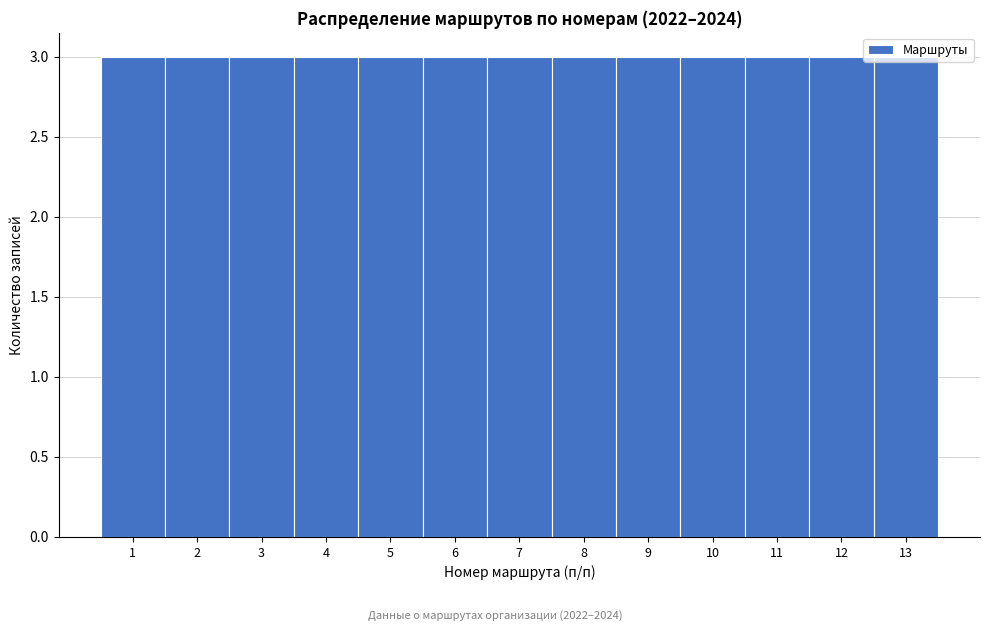

Reading left to right, transcribe this chart: for each bar, give the range it covers on the x-axis and its height. The values are not printed on the chart, so give them approximately, as read against the axis.

0.5 to 1.5: 3
1.5 to 2.5: 3
2.5 to 3.5: 3
3.5 to 4.5: 3
4.5 to 5.5: 3
5.5 to 6.5: 3
6.5 to 7.5: 3
7.5 to 8.5: 3
8.5 to 9.5: 3
9.5 to 10.5: 3
10.5 to 11.5: 3
11.5 to 12.5: 3
12.5 to 13.5: 3